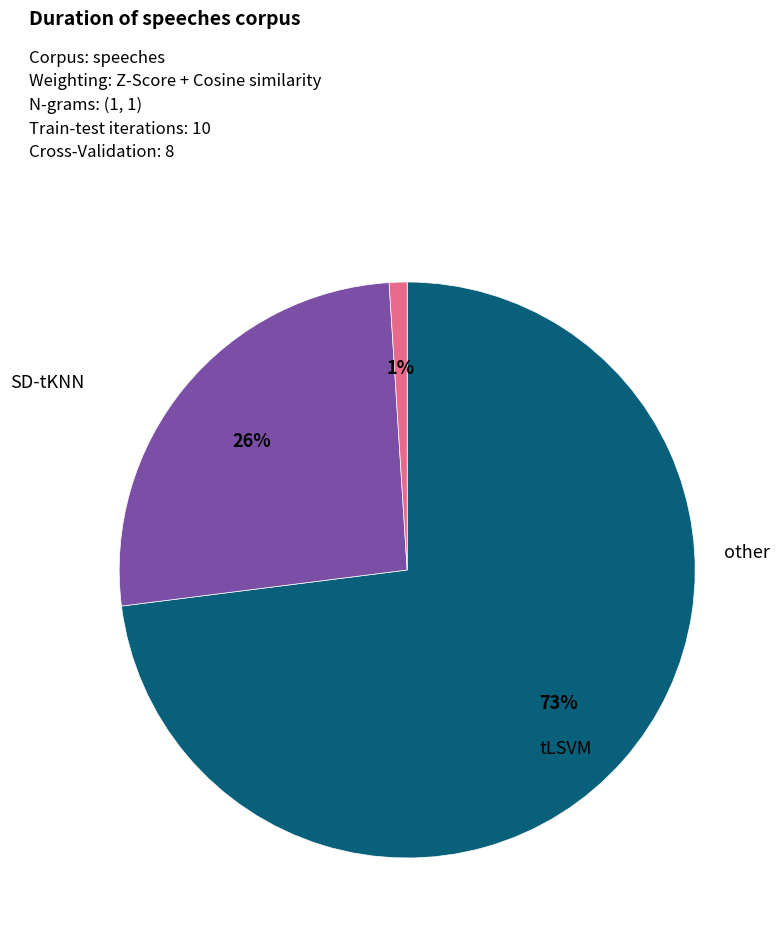

To the nearest percent, what is the difference between the largest and smallest slice percentages?

72%